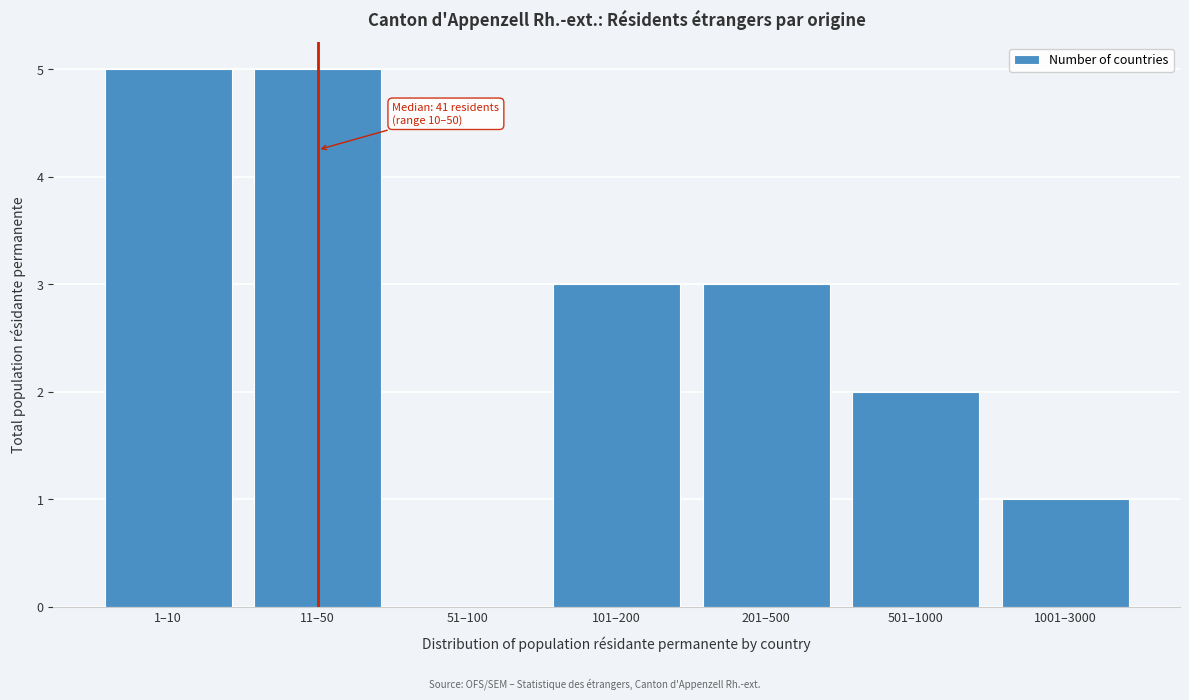

Reading right to left, transcribe all the data shown in this chart.

1001–3000=1	501–1000=2	201–500=3	101–200=3	51–100=0	11–50=5	1–10=5